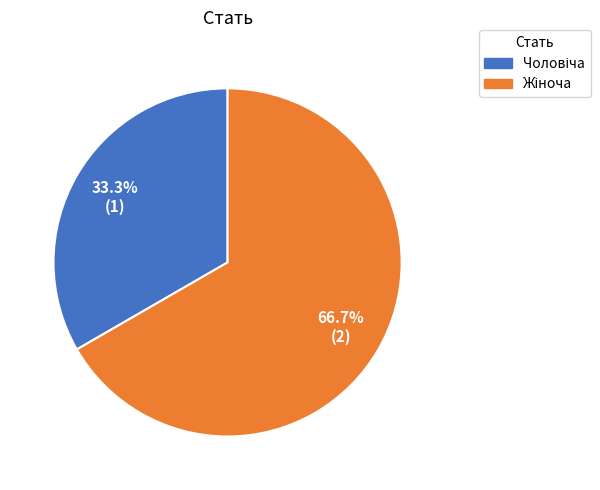

Does any single category account for the majority?

Yes